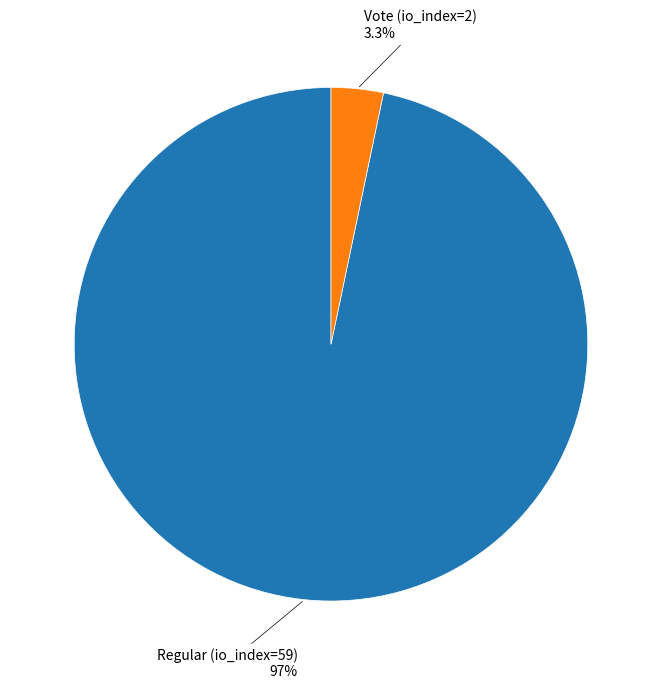

Is there a majority slice in this chart?

Yes